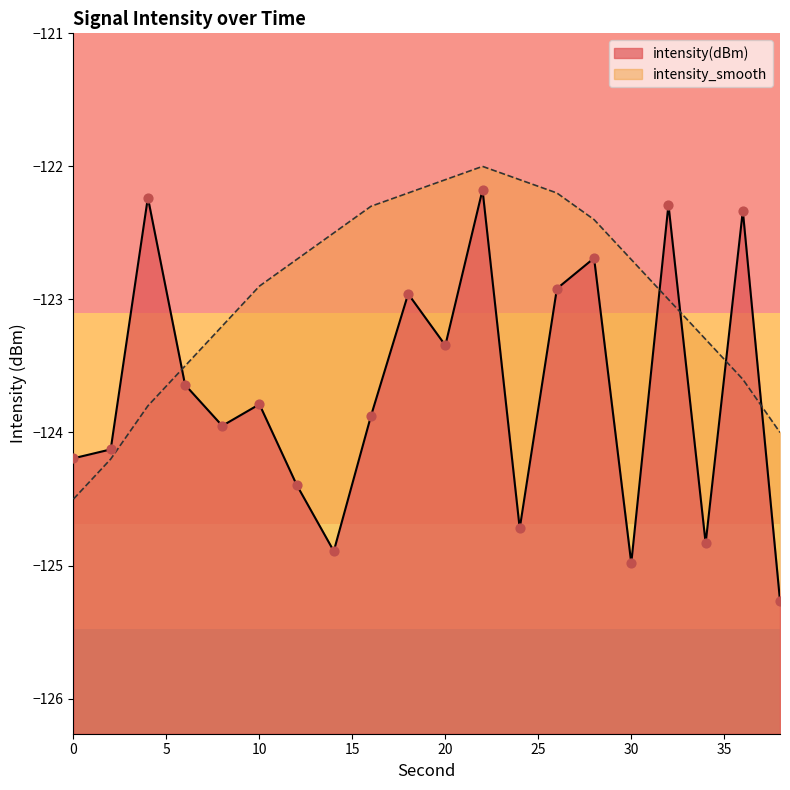

What are all the series names shown in the legend?

intensity(dBm), intensity_smooth